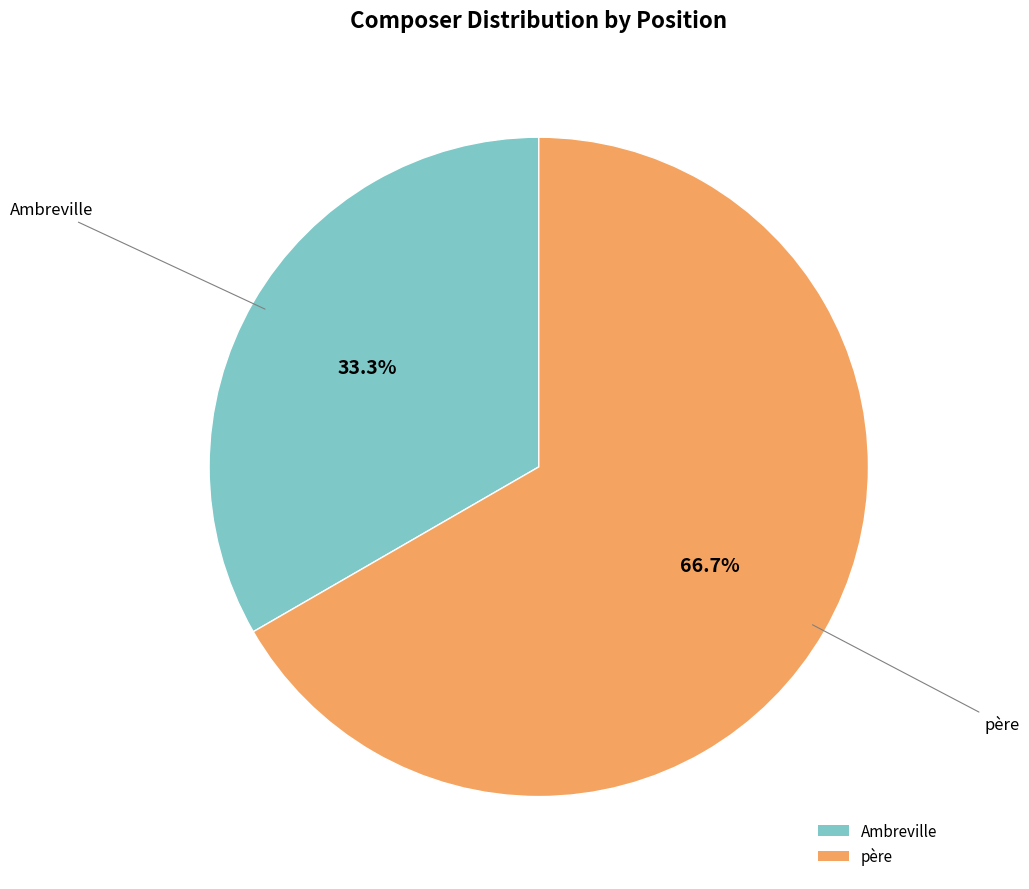

What is the largest slice in the pie chart?

père